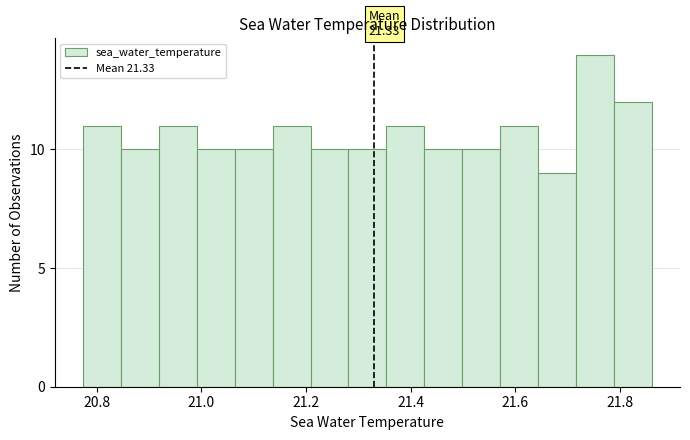

Around what value on the x-axis is the tallest bar? Give the approximate position of its centre, as read against the axis.

21.76